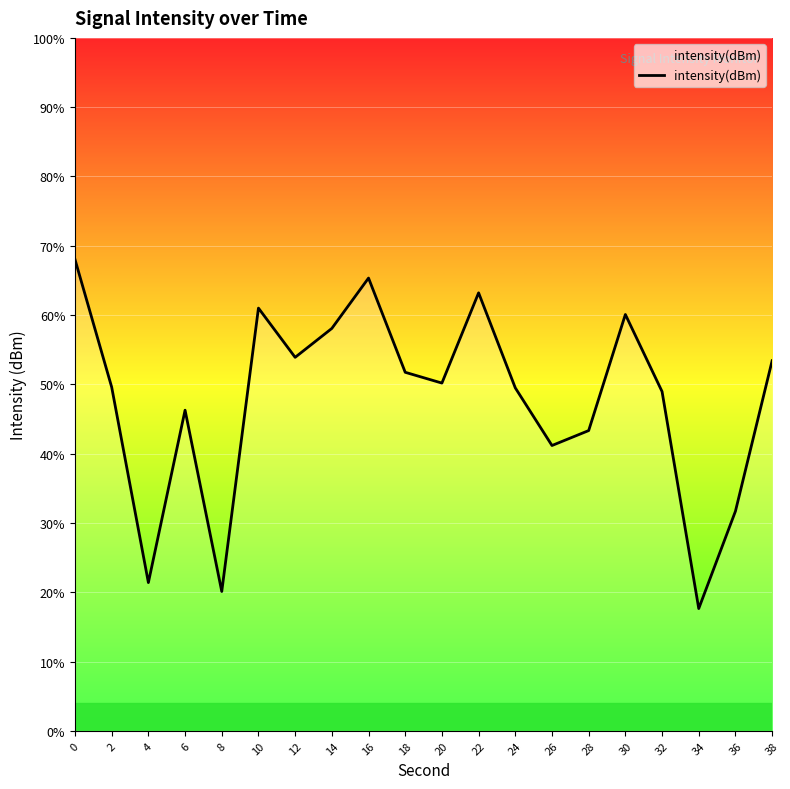

What is the change in value from 24 to 30?

+4.8